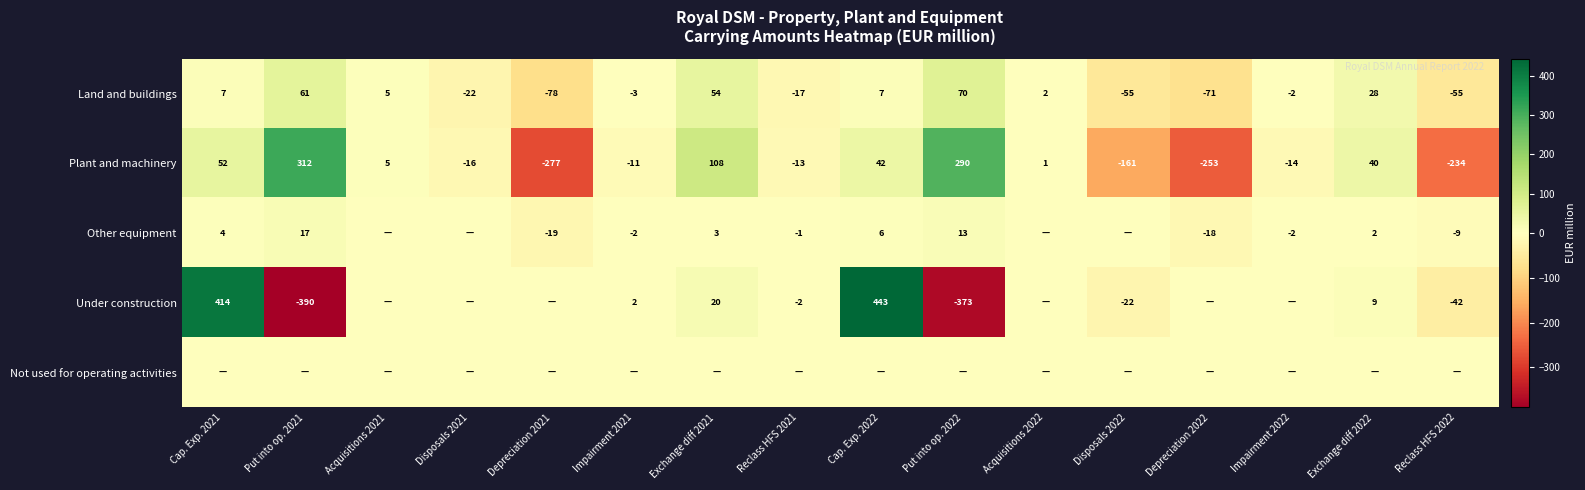

The value of Under construction at Exchange diff 2021 is 34. True or false?

False